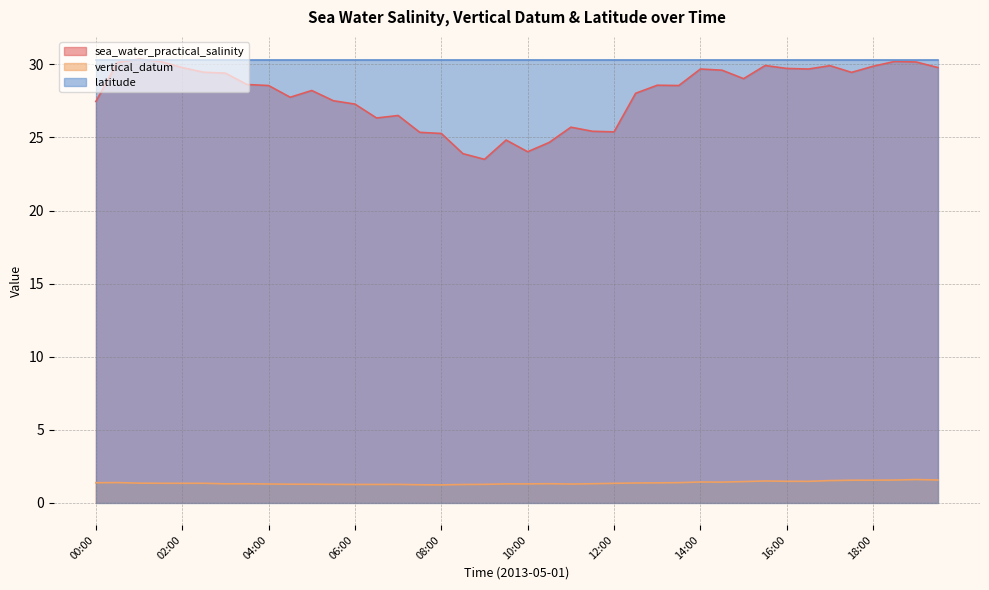

How many data points does each series have?

40